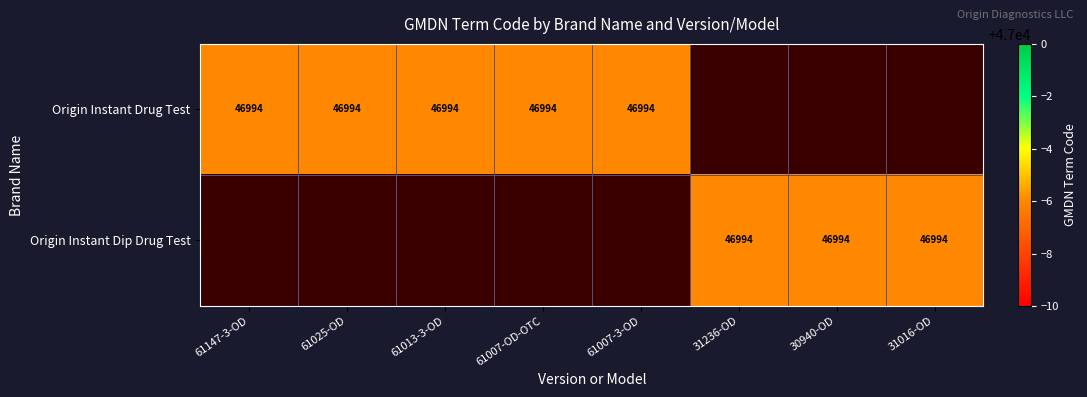

True or false: Origin Instant Drug Test has a value of 0 at 7.

True